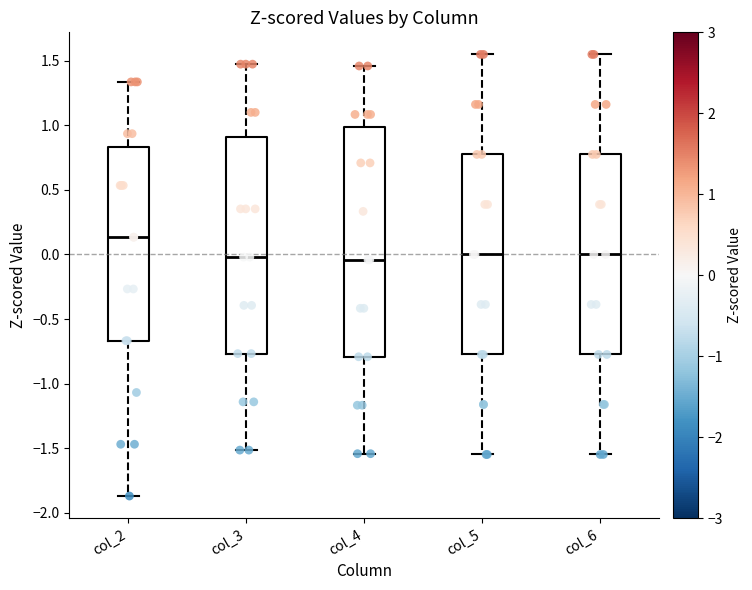

Reading left to right, transcribe this box plot: for each box, give where its median line is, the range the box spans, and where its two whiskers end, as read against the y-axis. The values are not printed on the chart, so give them approximately, as read against the axis.

col_2: median 0.15, box -0.65 to 0.85, whiskers -1.85 to 1.35
col_3: median 0.00, box -0.75 to 0.90, whiskers -1.50 to 1.45
col_4: median -0.05, box -0.80 to 1.00, whiskers -1.55 to 1.45
col_5: median 0.00, box -0.75 to 0.75, whiskers -1.55 to 1.55
col_6: median 0.00, box -0.75 to 0.75, whiskers -1.55 to 1.55